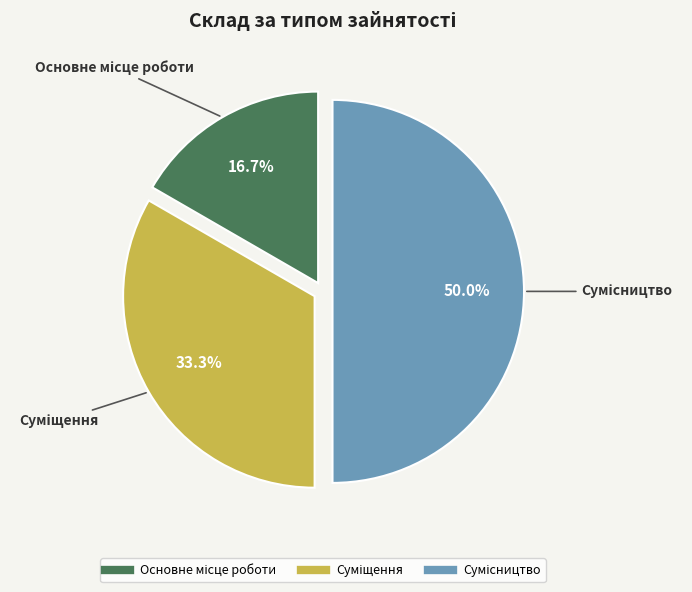

How many segments does this pie chart have?

3